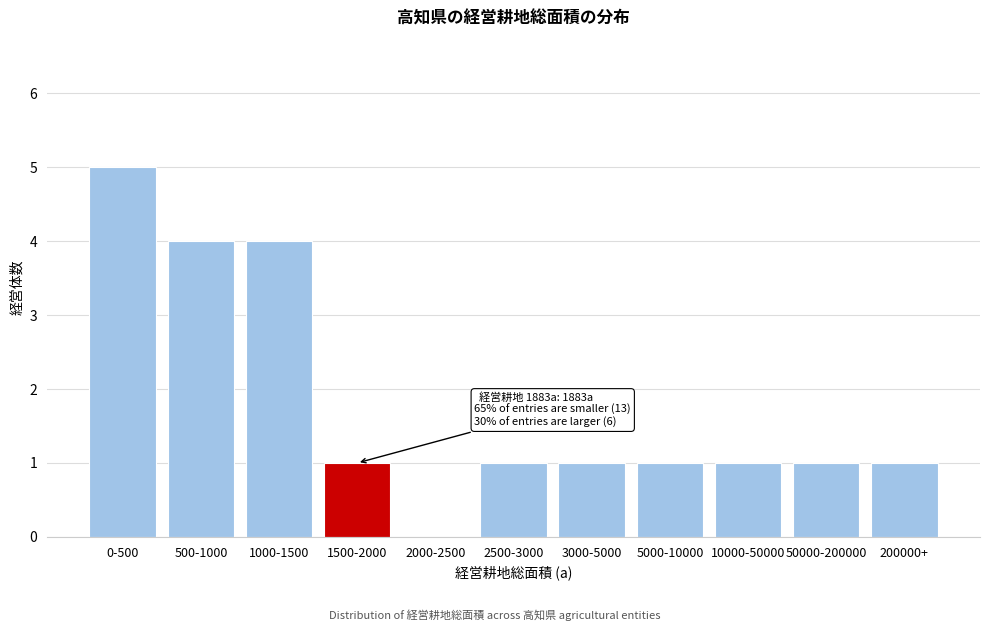

Reading left to right, extract all data points from this chart.

0-500=5	500-1000=4	1000-1500=4	1500-2000=1	2000-2500=0	2500-3000=1	3000-5000=1	5000-10000=1	10000-50000=1	50000-200000=1	200000+=1